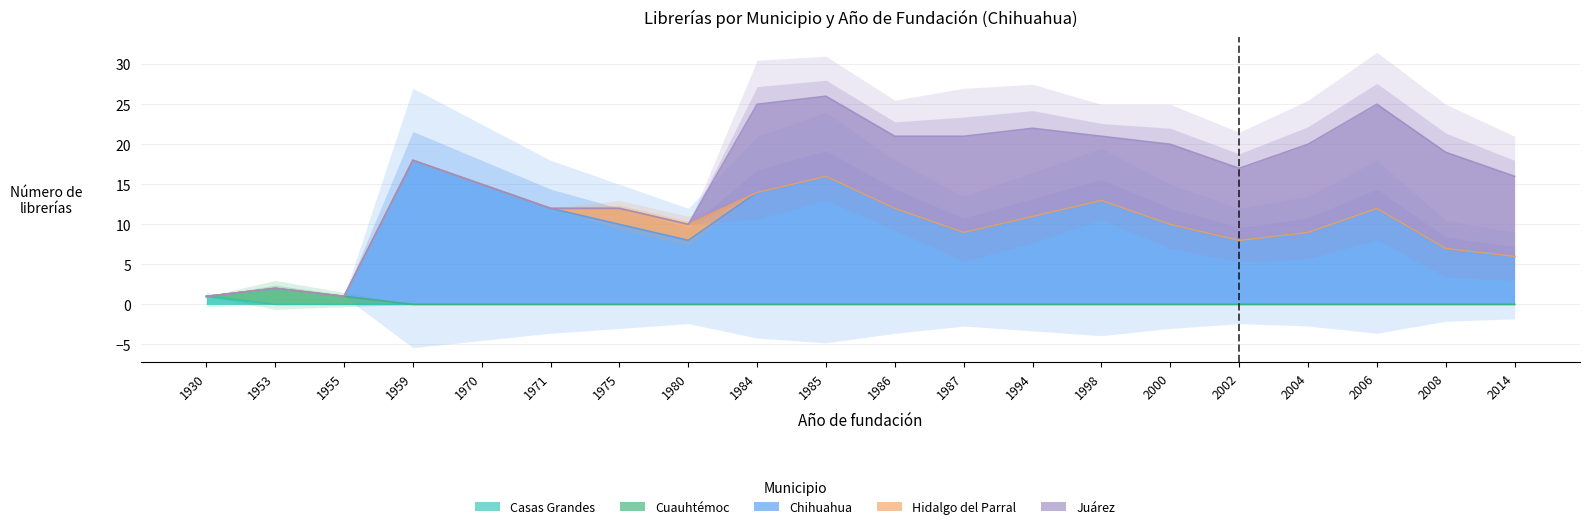

What is the sum of all Juárez values?

126